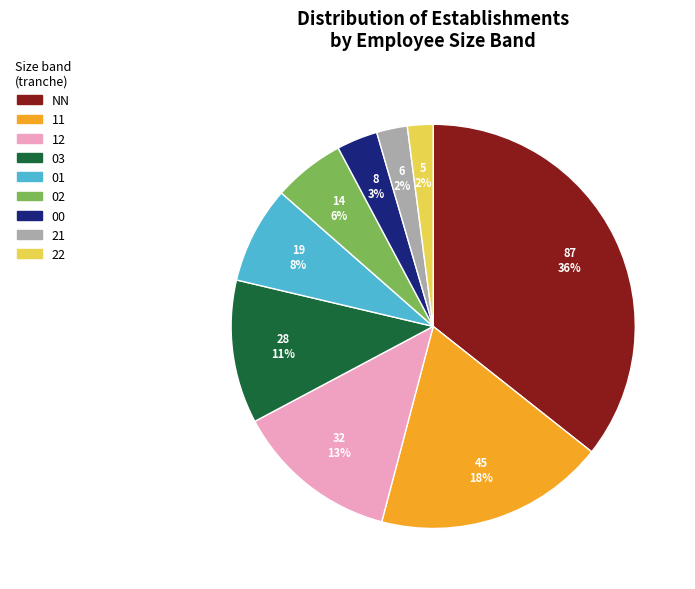

True or false: NN accounts for 36% of the total.

True